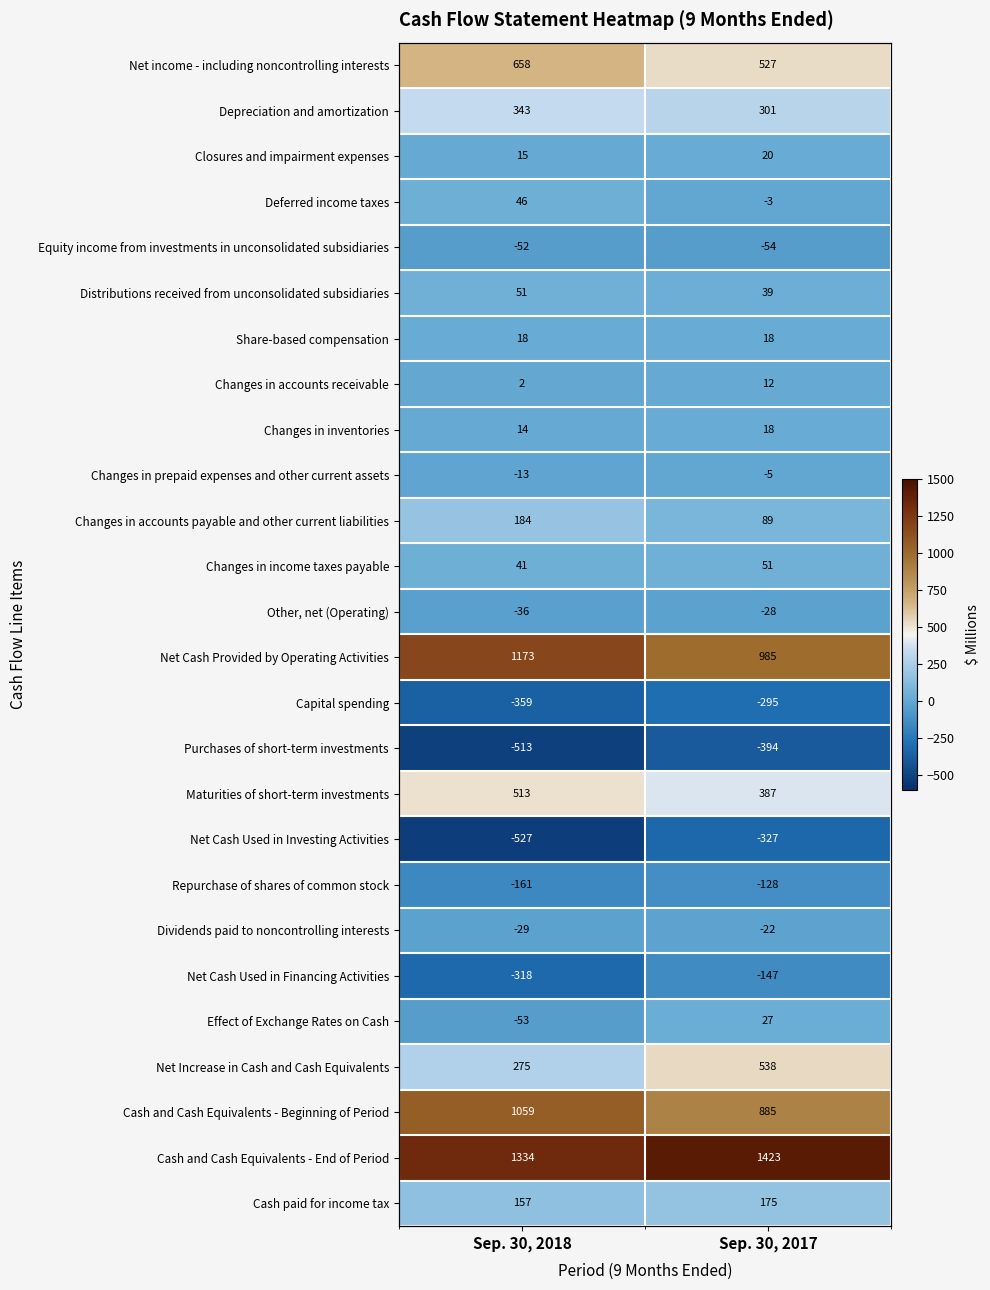

At which label does Repurchase of shares of common stock reach its peak?

Sep. 30, 2017